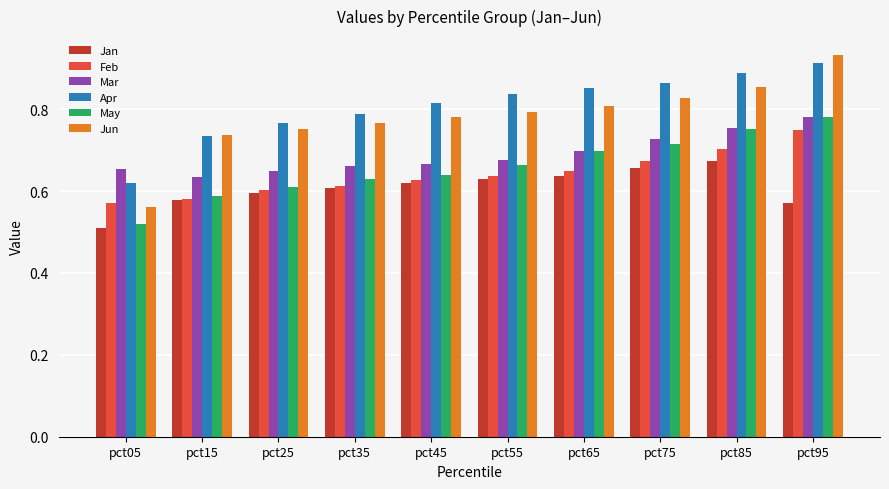

Does the chart contain stacked bars?

No